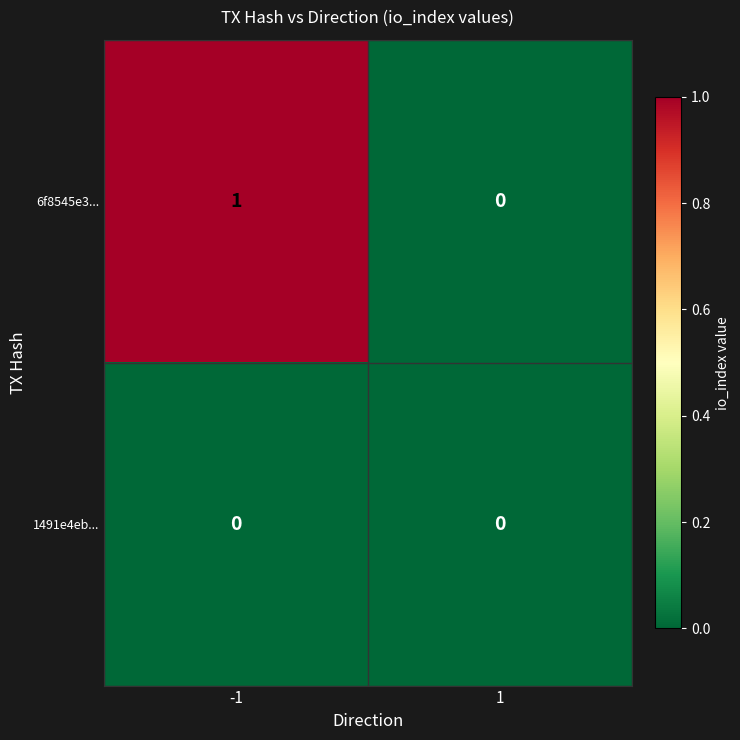

List the series in order of their peak value, lowest first.

1491e4eb..., 6f8545e3...